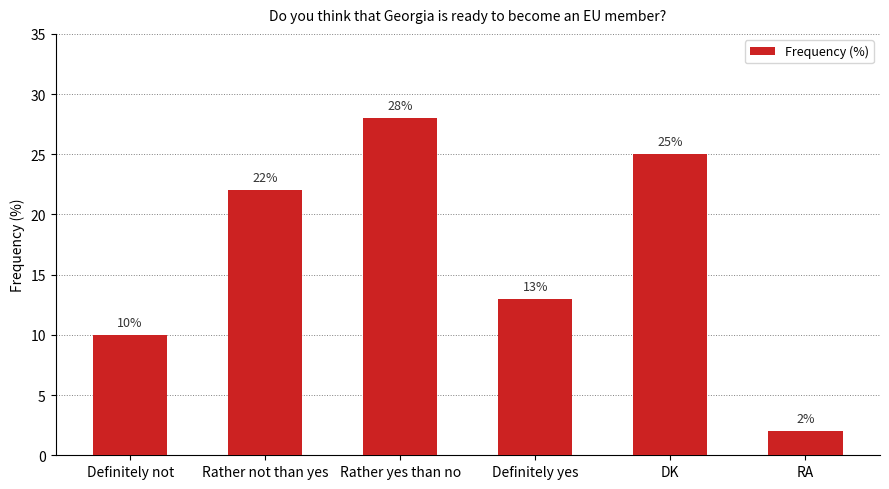

What is the ratio of the value at Rather not than yes to the value at DK?

0.9